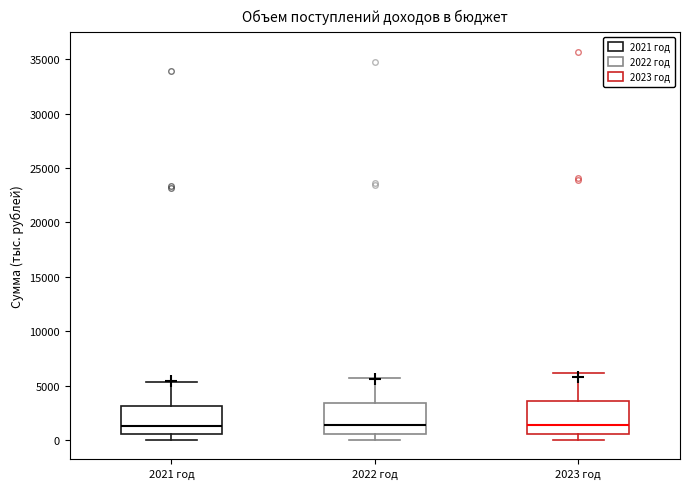

Reading left to right, read every box against the y-axis: the position of its median line, the range the box covers, and the ends of its whiskers. The values are not printed on the chart, so give them approximately, as read against the axis.

2021 год: median 1500, box 500 to 3000, whiskers 0 to 5500
2022 год: median 1500, box 500 to 3500, whiskers 0 to 5500
2023 год: median 1500, box 500 to 3500, whiskers 0 to 6000